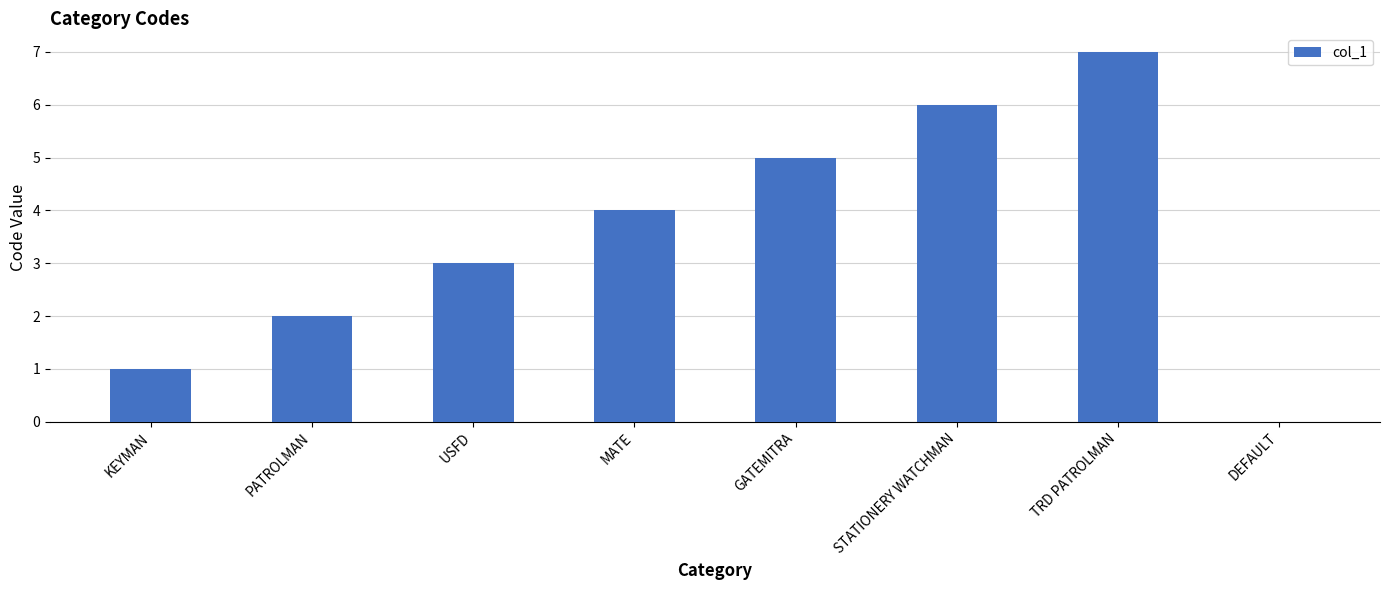

Between STATIONERY WATCHMAN and DEFAULT, which is larger?

STATIONERY WATCHMAN